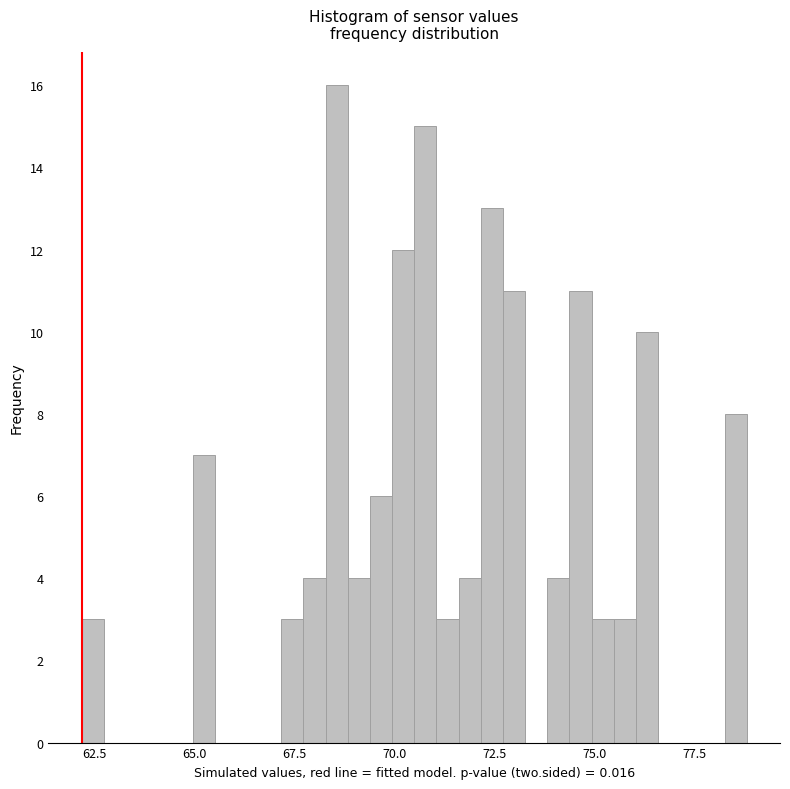

Around what value on the x-axis is the tallest bar? Give the approximate position of its centre, as read against the axis.

68.5